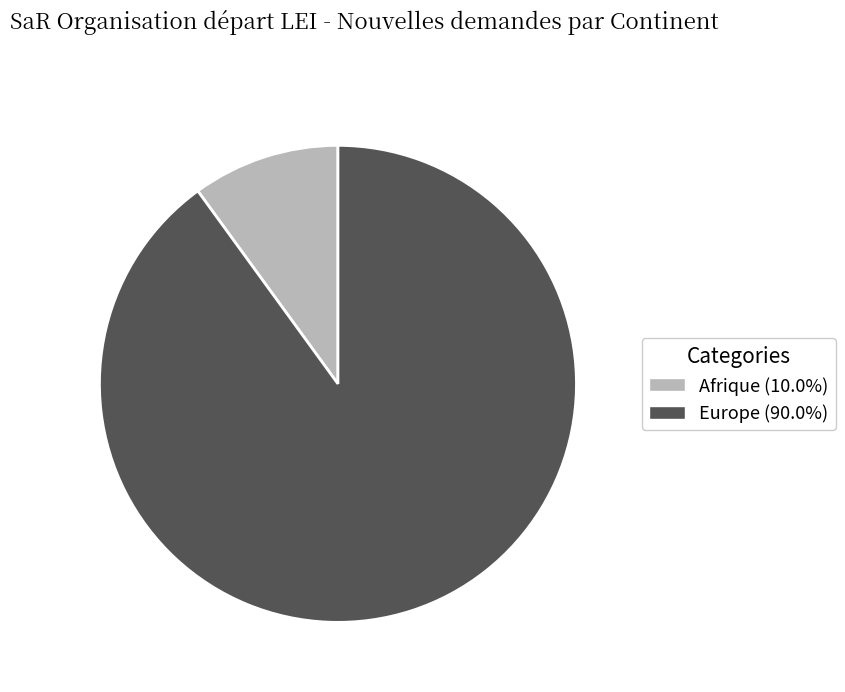

What is the ratio of the value at Europe (90.0%) to the value at Afrique (10.0%)?

9.0